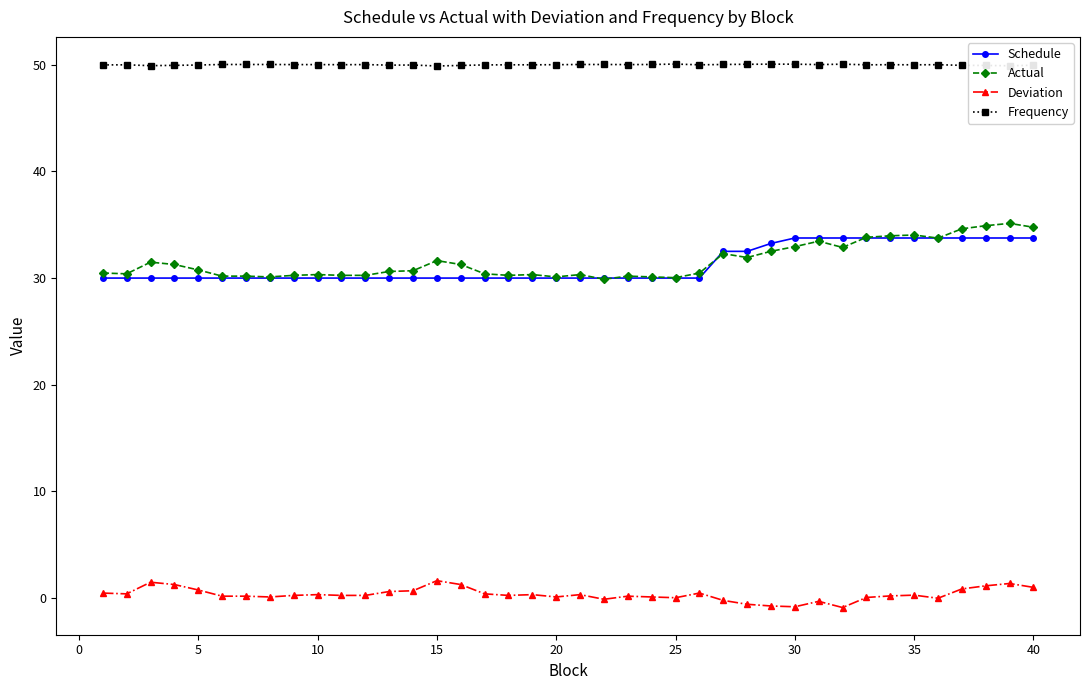

What is the maximum value for Deviation?

1.6